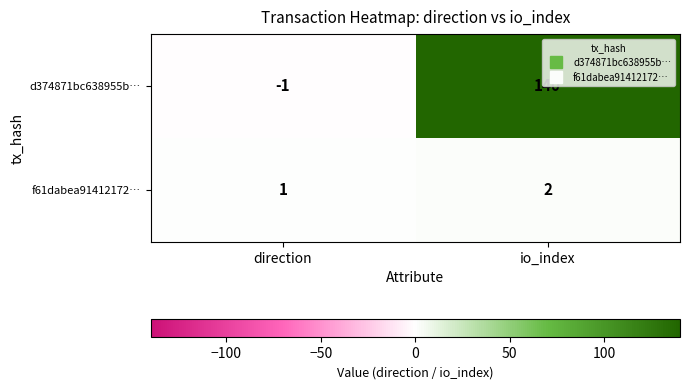

The f61dabea91412172… series shows 1 at direction. True or false?

True